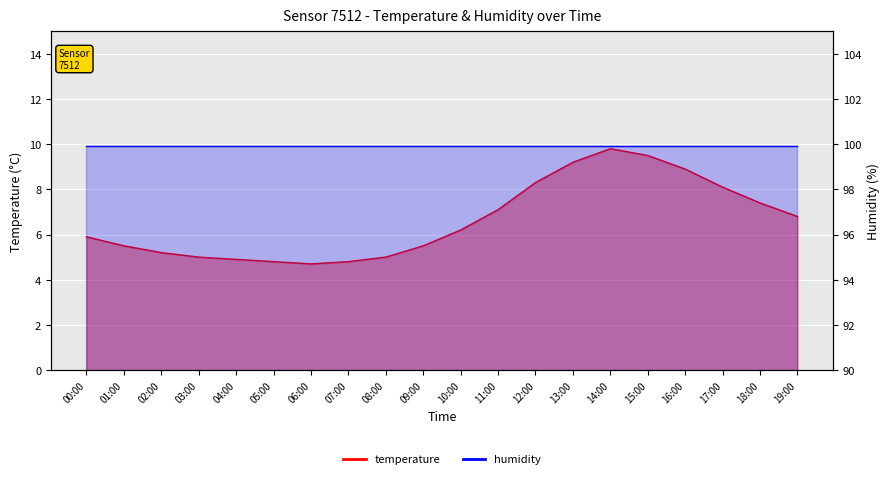

Where is the first local maximum?

14:00